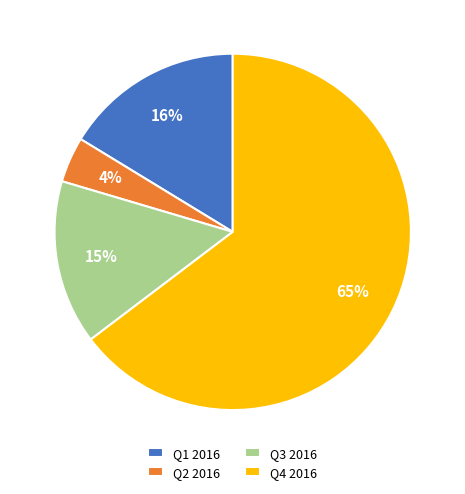

What percentage is the Q2 2016 slice, to the nearest percent?

4%